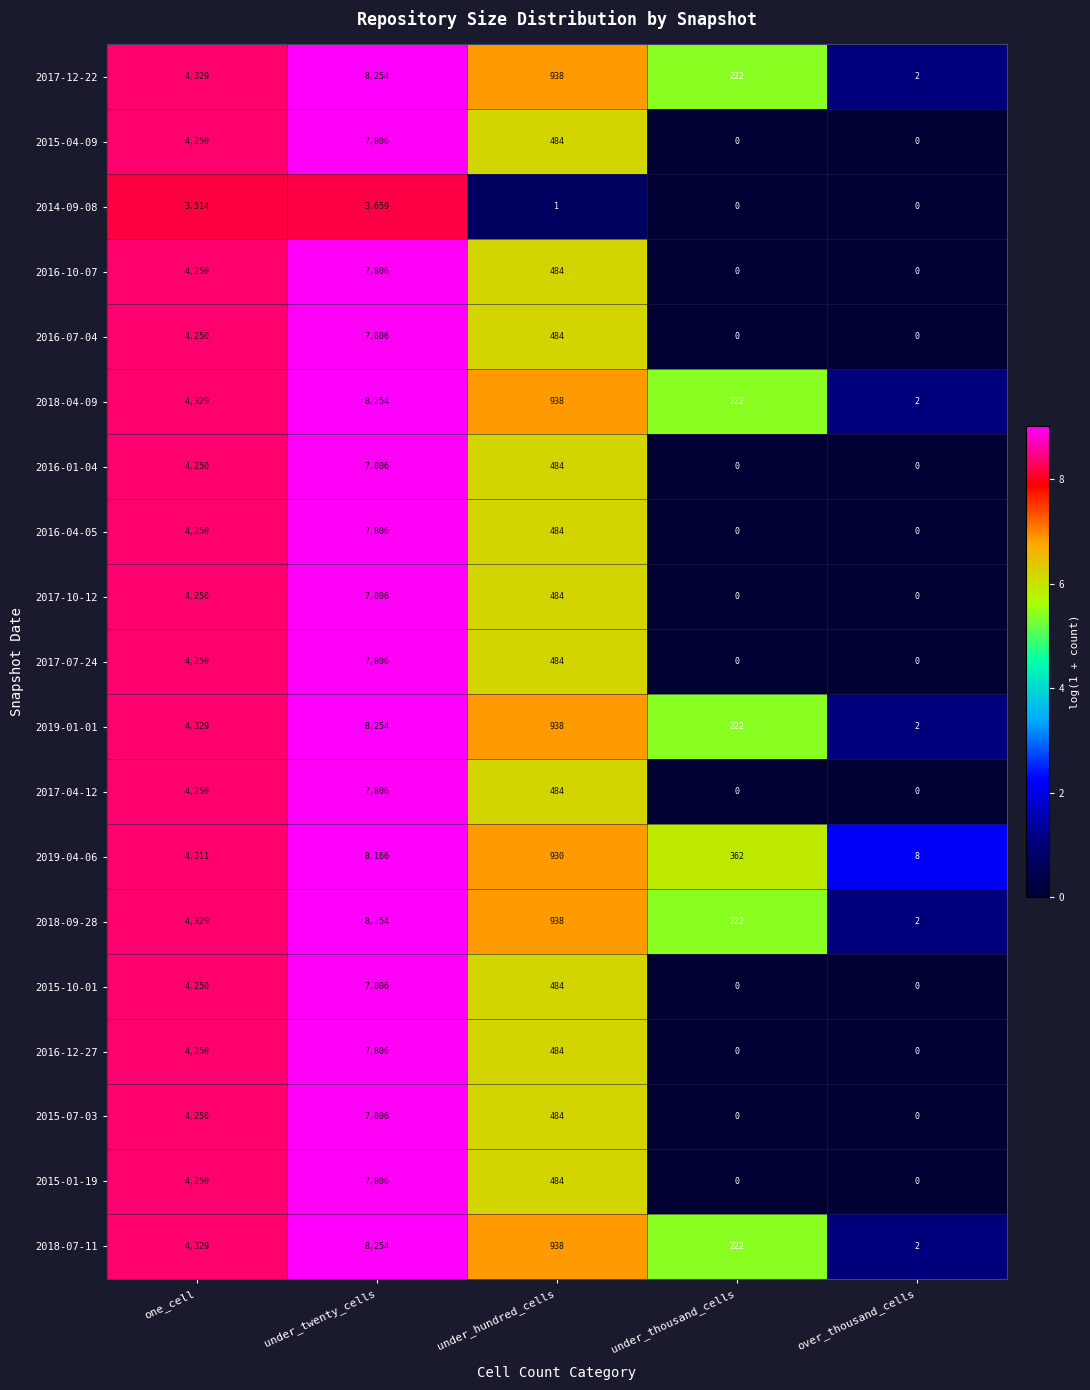

What is the spread (max minus min) of values at over_thousand_cells?

8